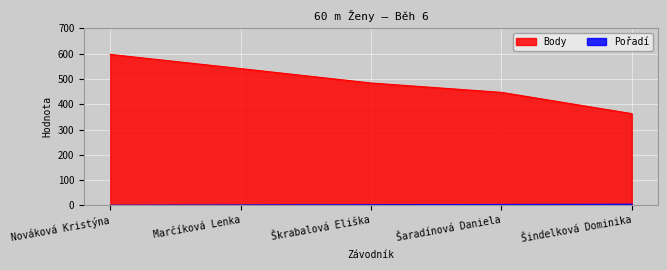

Reading left to right, list all the values displayed in this chart.

Pořadí: Nováková Kristýna=1	Marčíková Lenka=2	Škrabalová Eliška=3	Šaradínová Daniela=4	Šindelková Dominika=5
Body: Nováková Kristýna=597	Marčíková Lenka=541	Škrabalová Eliška=484	Šaradínová Daniela=447	Šindelková Dominika=363